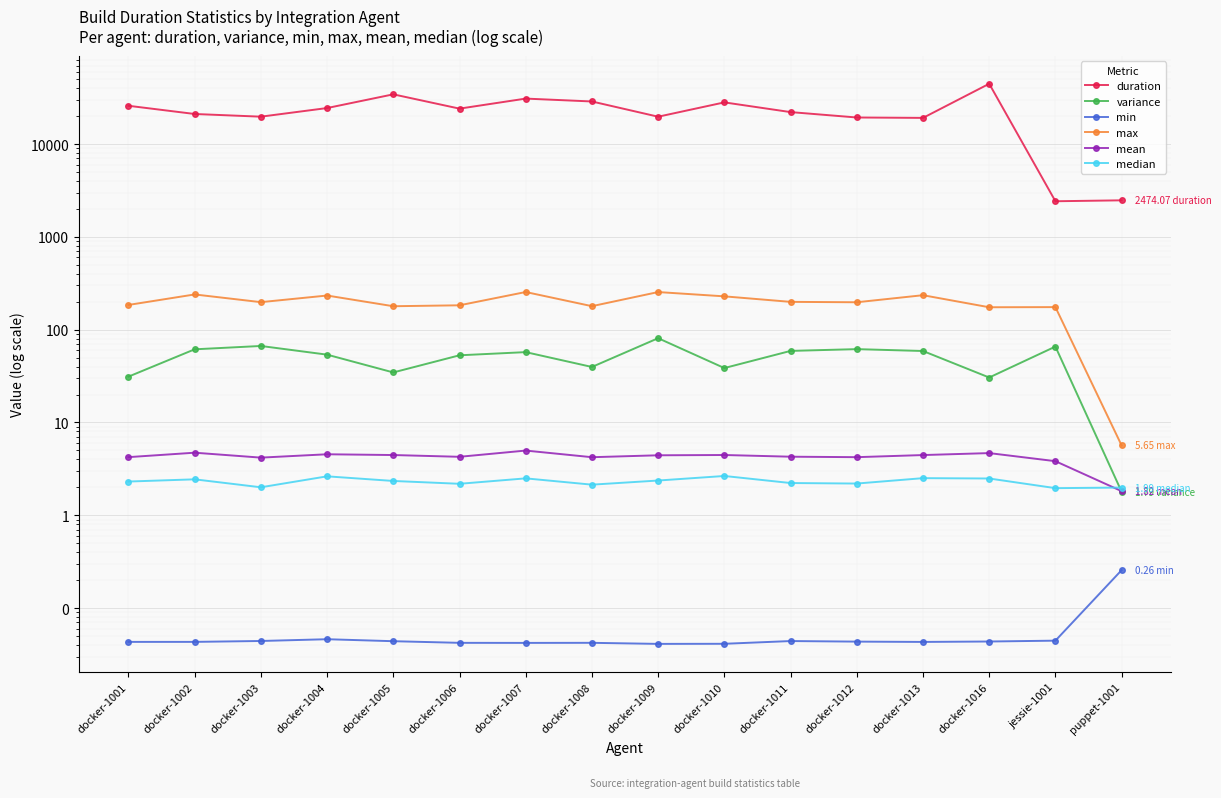

What is the difference between the highest and lowest values at docker-1013?

19127.5